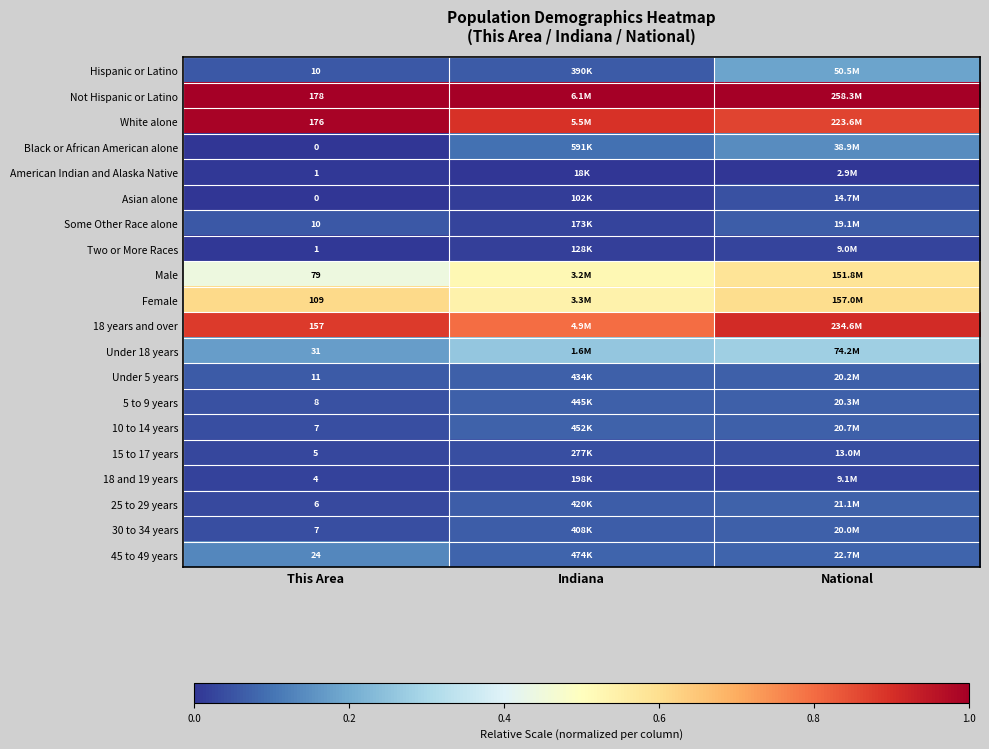

Is the value of Under 18 years at This Area greater than the value of 25 to 29 years at This Area?

Yes